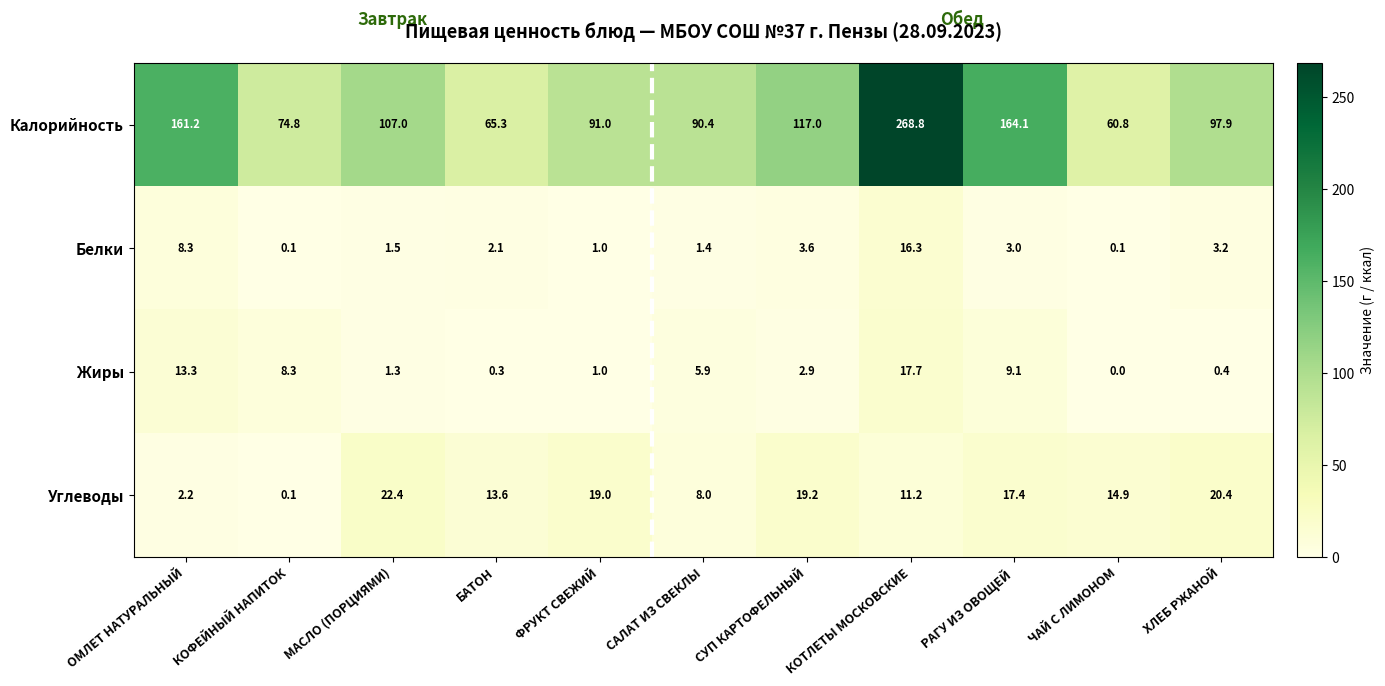

The Углеводы series shows 19.2 at СУП КАРТОФЕЛЬНЫЙ. True or false?

True